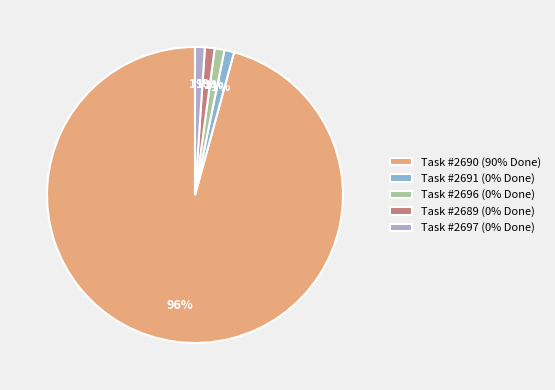

Does any single category account for the majority?

Yes